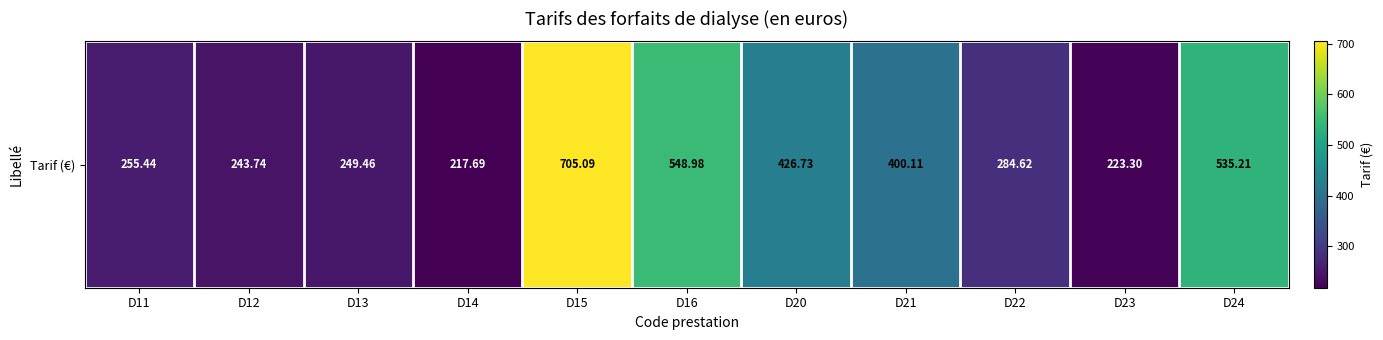

Reading left to right, extract all data points from this chart.

D11=255.4	D12=243.7	D13=249.5	D14=217.7	D15=705.1	D16=549.0	D20=426.7	D21=400.1	D22=284.6	D23=223.3	D24=535.2